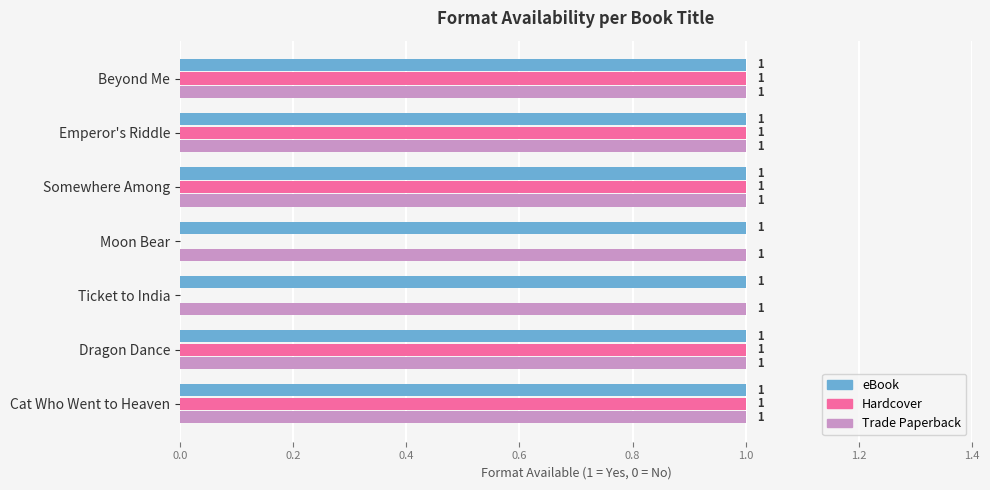

Which series changed the most between Ticket to India and Dragon Dance?

Hardcover